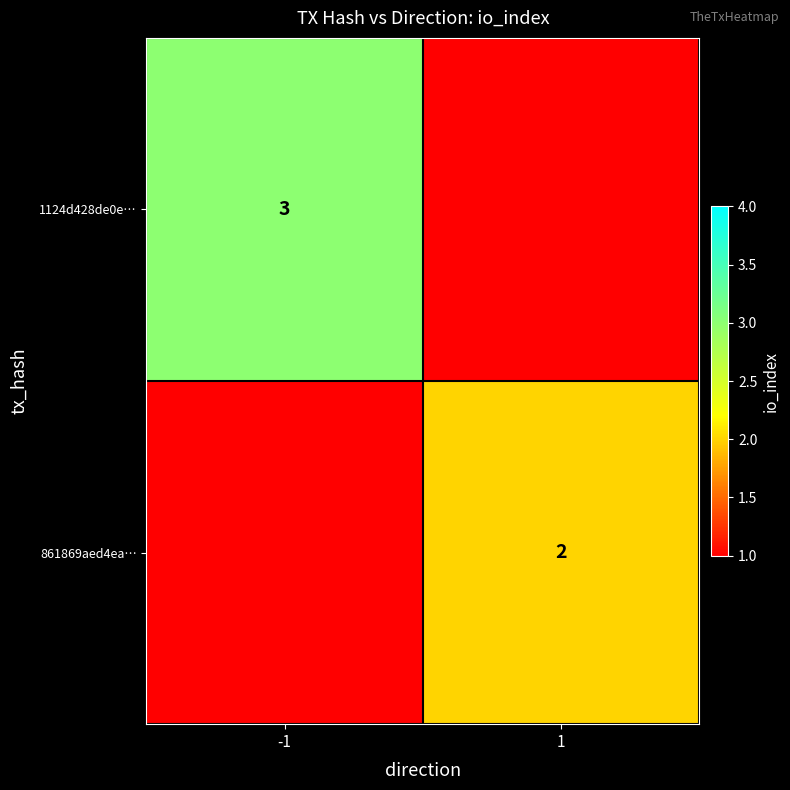

The 861869aed4ea… series shows 1 at 1. True or false?

False